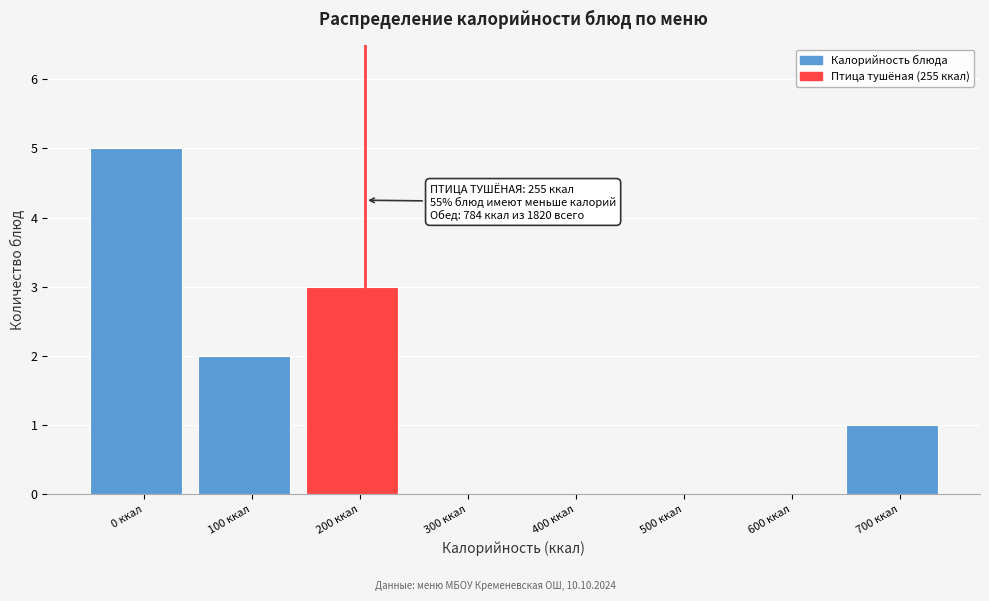

Reading left to right, transcribe all the data shown in this chart.

0 ккал=5	100 ккал=2	200 ккал=3	300 ккал=0	400 ккал=0	500 ккал=0	600 ккал=0	700 ккал=1